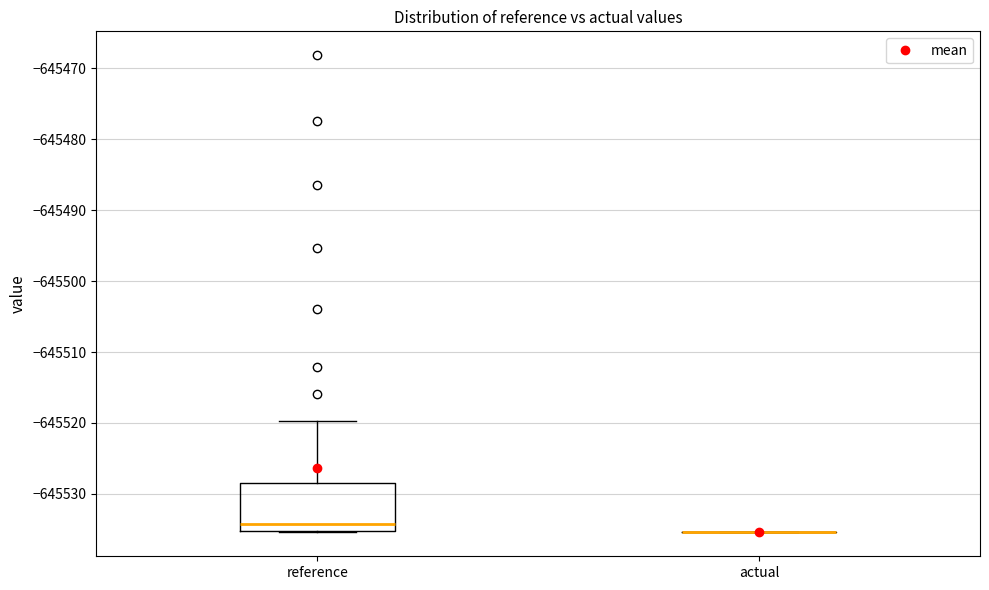

Comparing the boxes themselves (not the whiskers), which one is the tallest?

reference